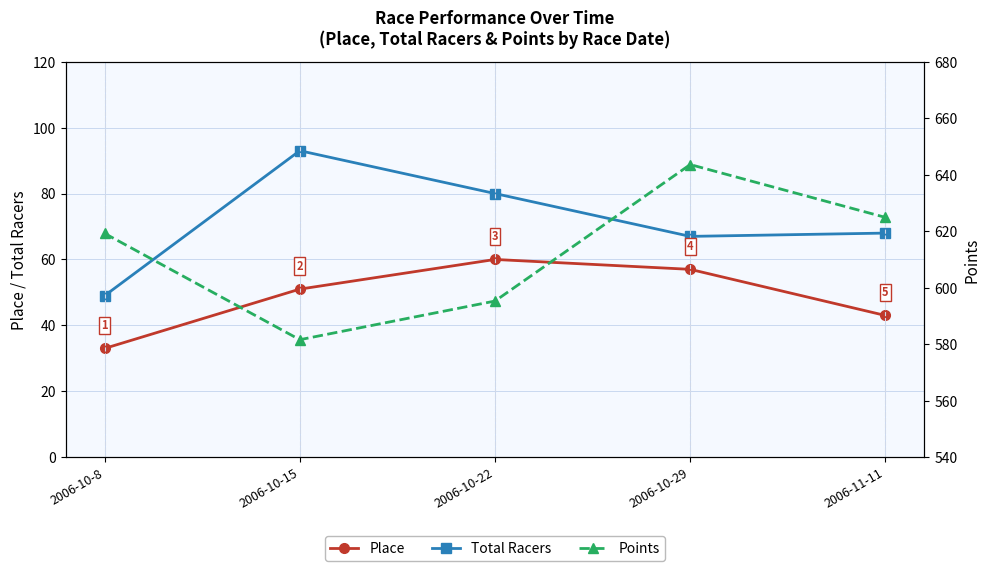

Reading left to right, what are all the values shown in this chart?

Place: 2006-10-8=33.0	2006-10-15=51.0	2006-10-22=60.0	2006-10-29=57.0	2006-11-11=43.0
Total Racers: 2006-10-8=49.0	2006-10-15=93.0	2006-10-22=80.0	2006-10-29=67.0	2006-11-11=68.0
Points: 2006-10-8=619.2	2006-10-15=581.6	2006-10-22=595.3	2006-10-29=643.6	2006-11-11=624.9